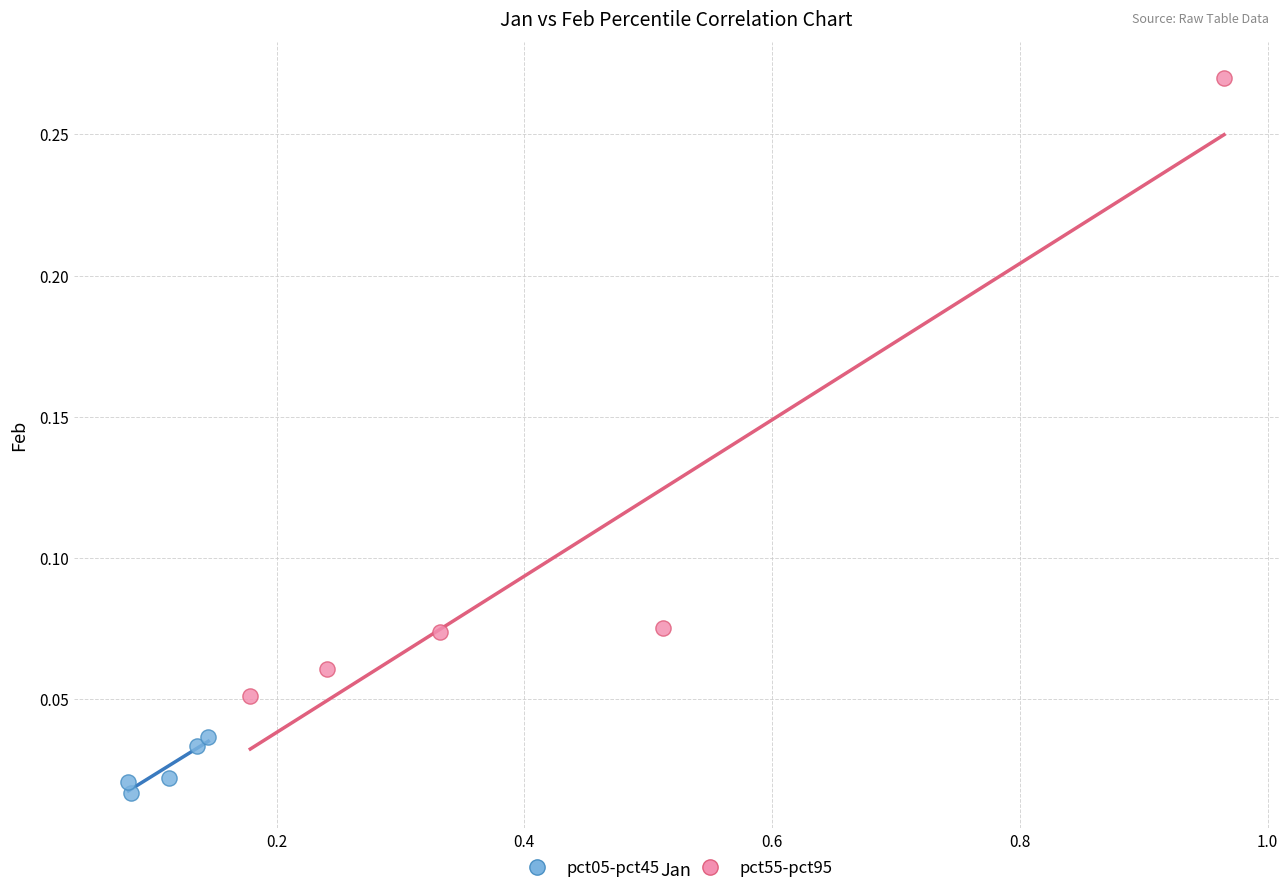

Which series reaches the maximum Y coordinate?

pct55-pct95